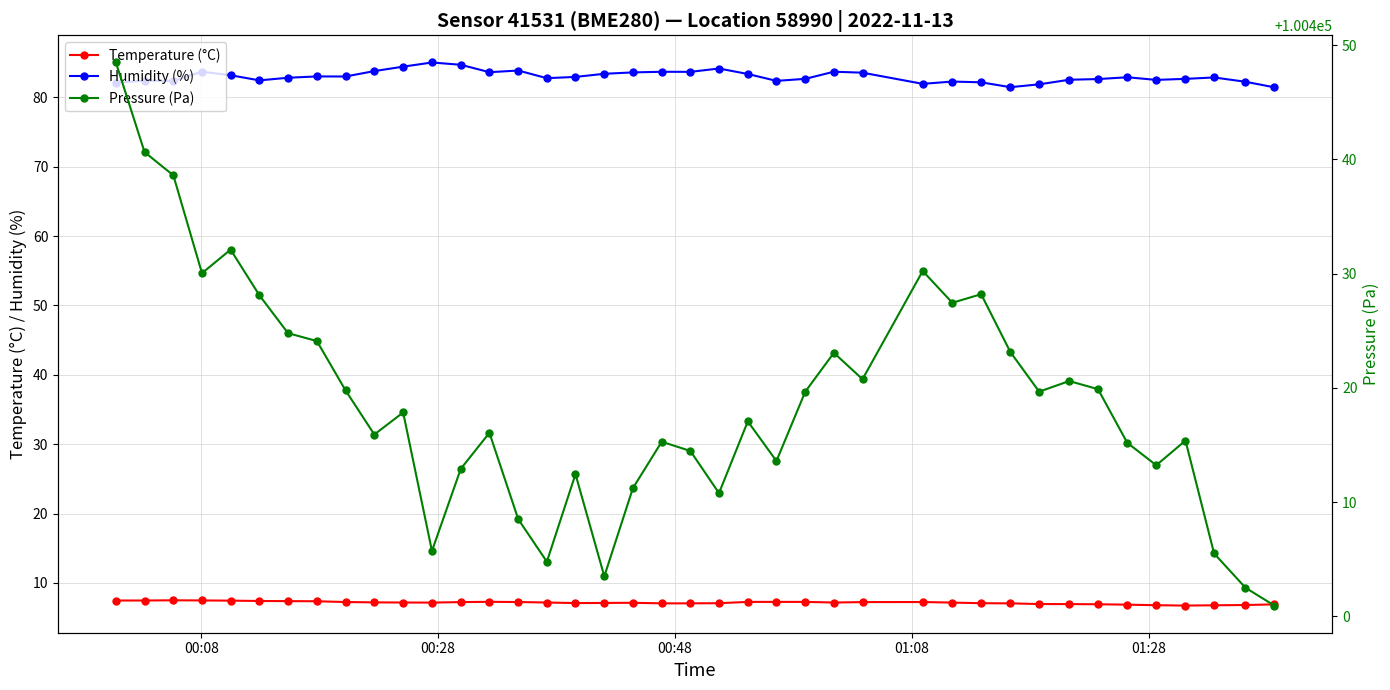

What is the value of the Temperature (°C) point at the 13th from the left?

7.2